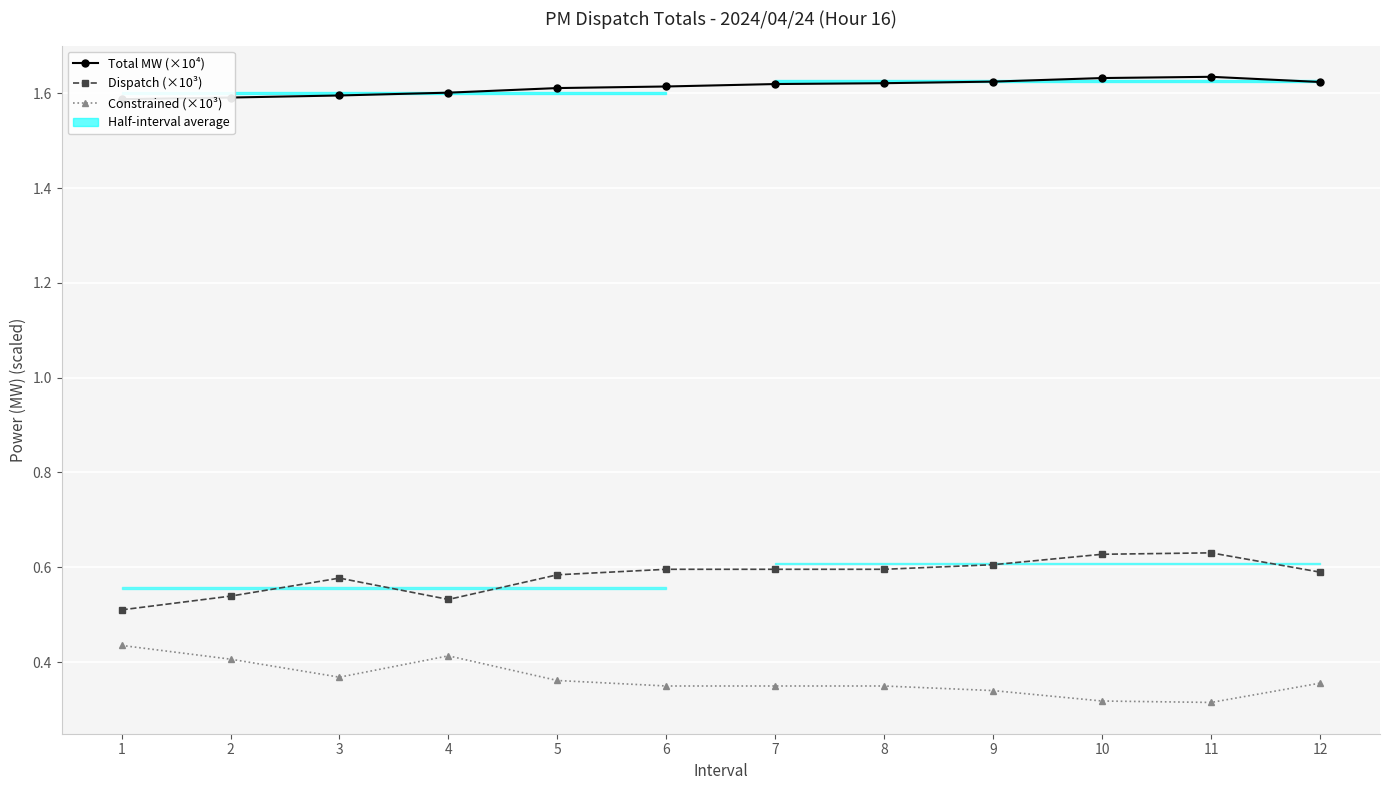

True or false: Total MW (×10⁴) and Dispatch (×10³) intersect in this chart.

False